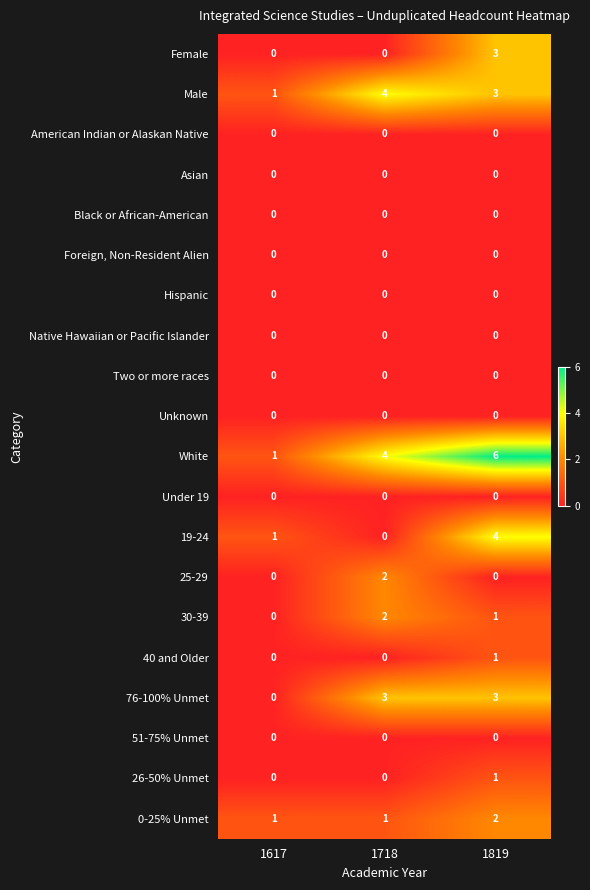

Which series has the widest spread of values?

White